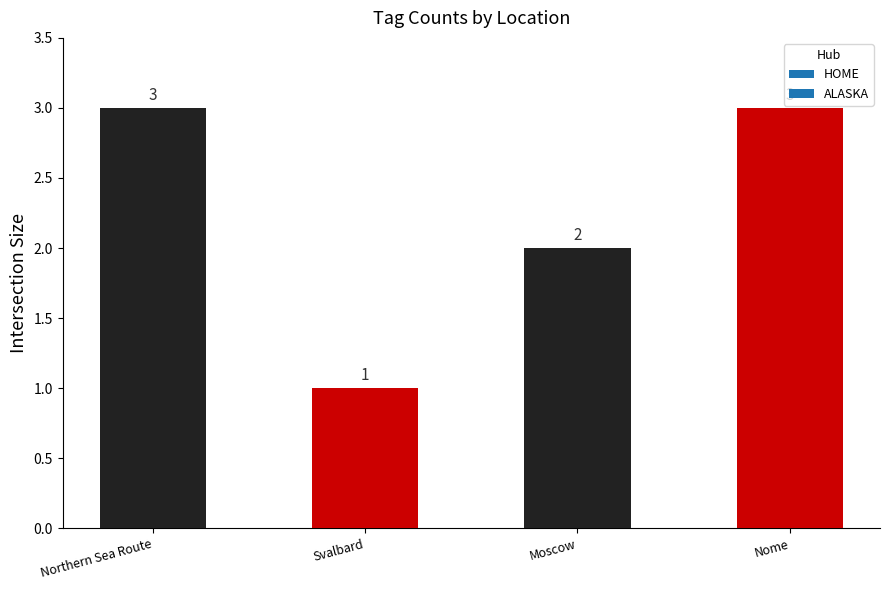

What is the label of the 1st bar from the left?

Northern Sea Route